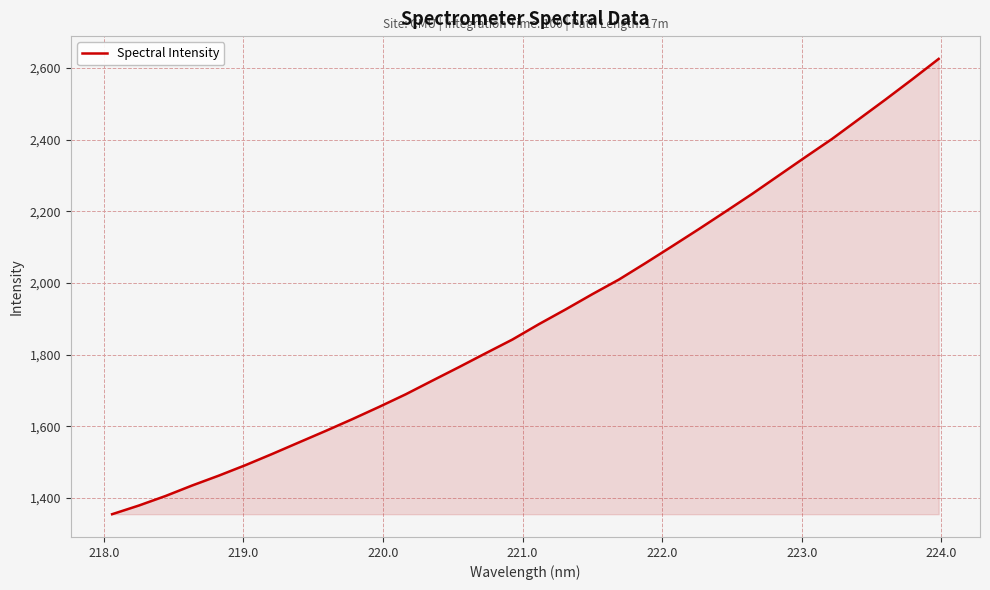

What is the smallest value displayed?

1354.2